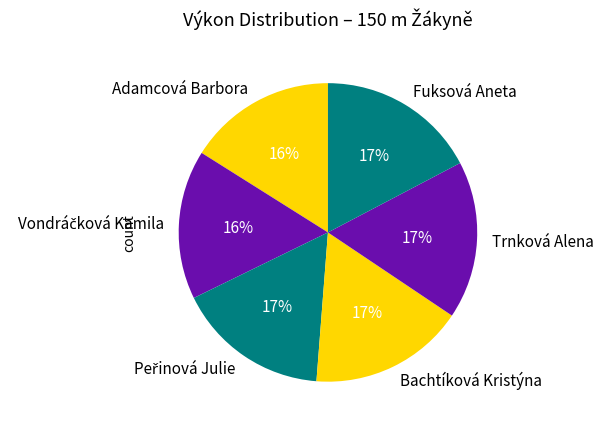

What is the ratio of the value at Bachtíková Kristýna to the value at Trnková Alena?

1.0